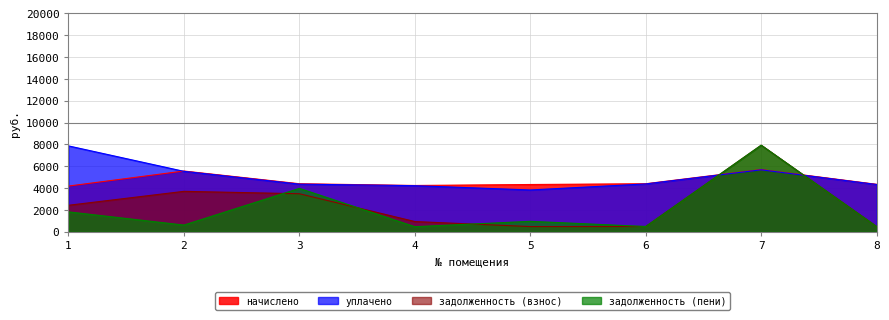

At how many categories does at least one series exceed 6551?

2